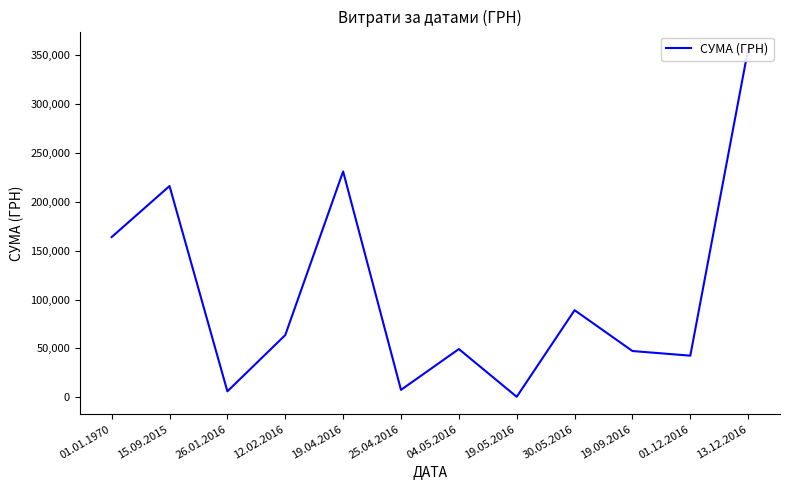

Reading left to right, list all the values displayed in this chart.

163895.6	216082.9	6105.7	63651.1	231004.4	7585.0	49362.0	528.0	89103.0	47349.0	42588.0	356303.5